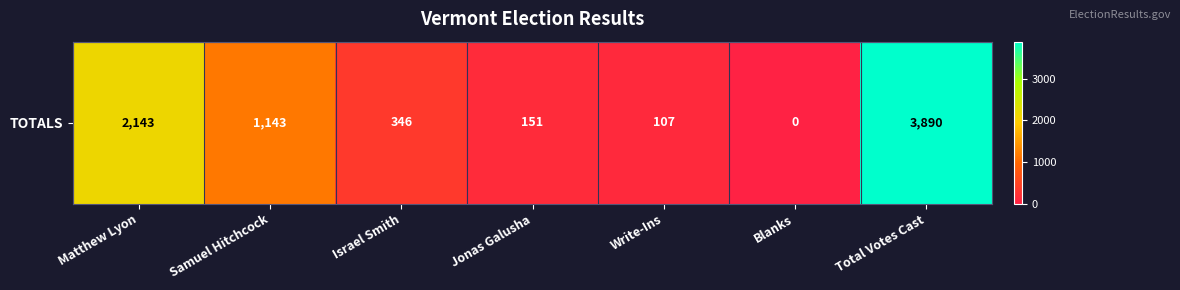

Which label corresponds to the largest value in the chart?

Total Votes Cast